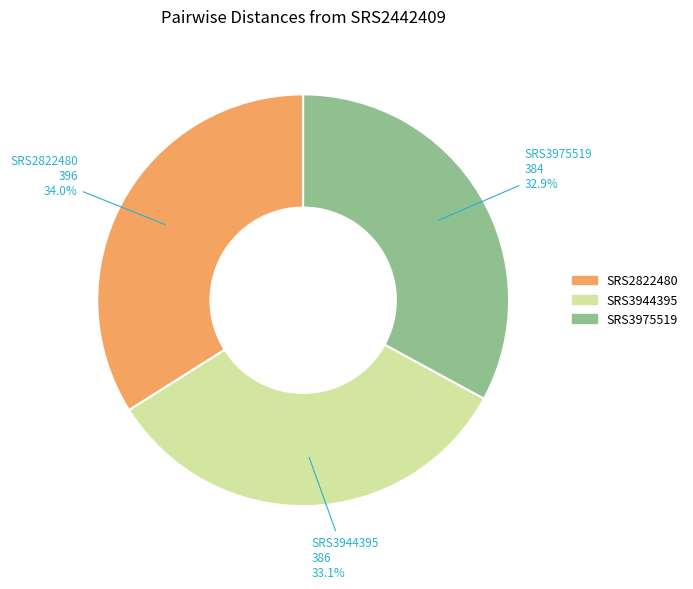

Count the number of slices in the pie.

3